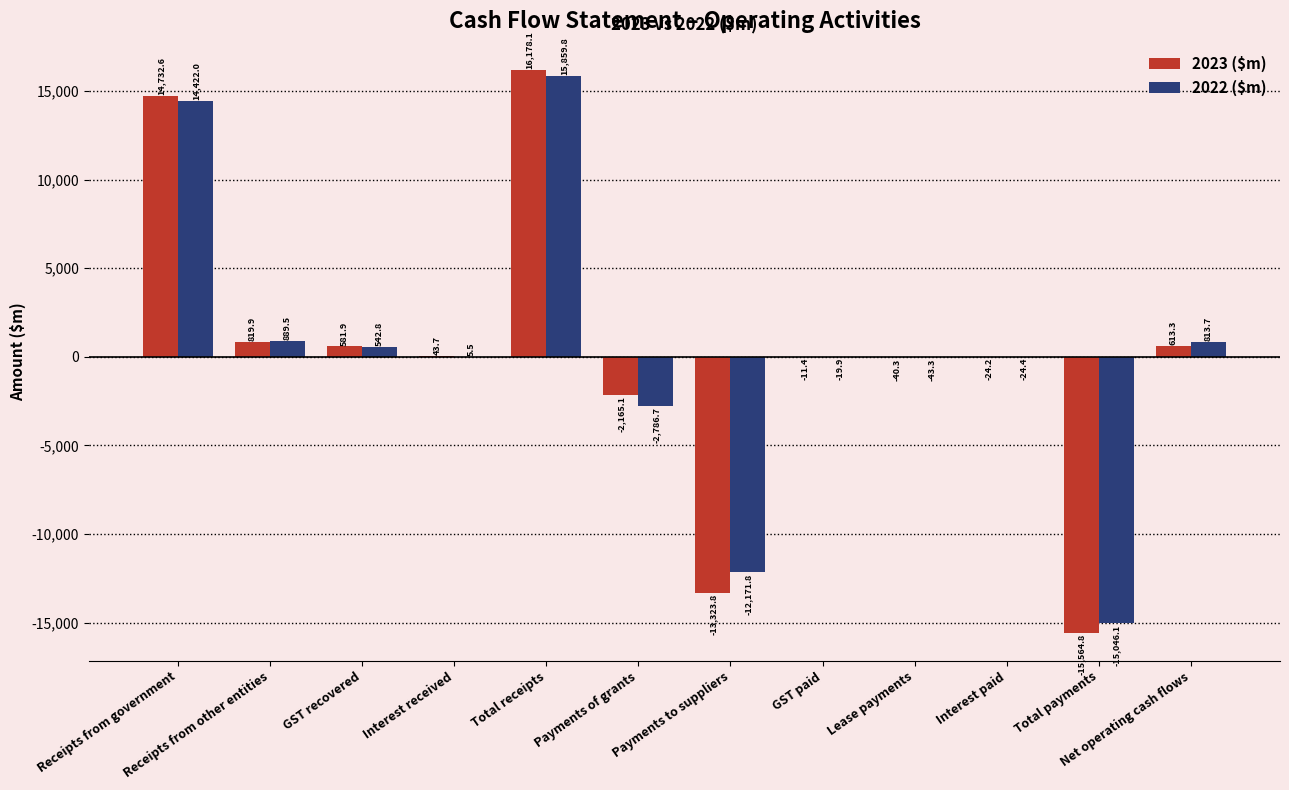

Which series has the largest range (max minus min)?

2023 ($m)